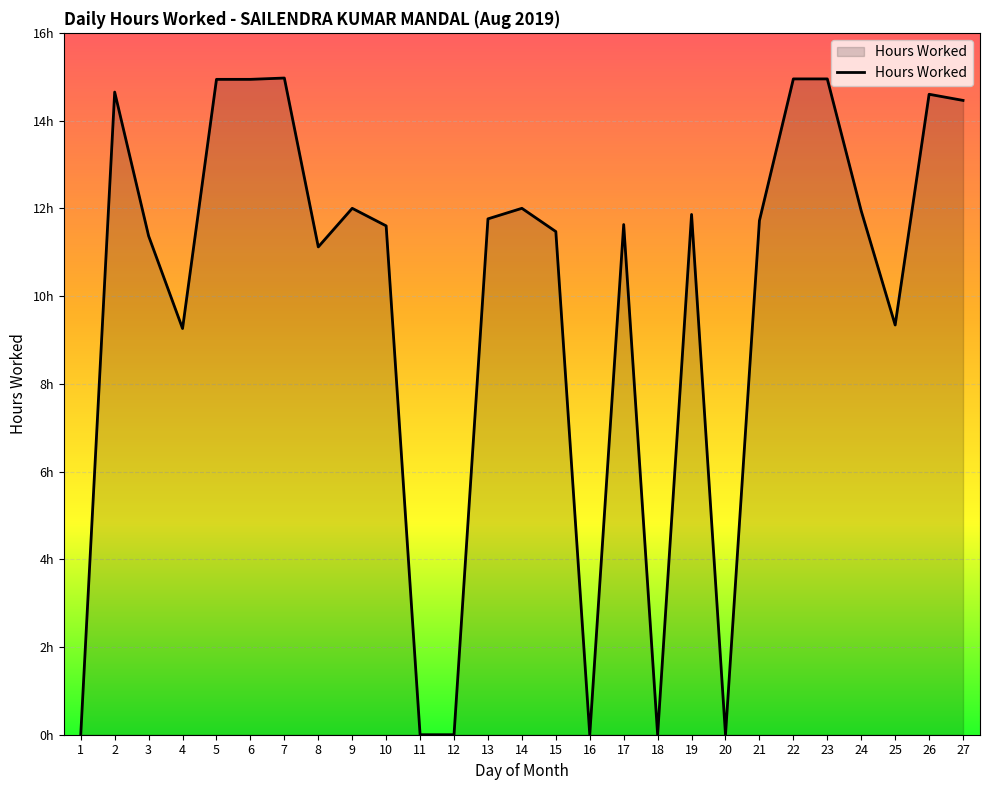

The value at 21 is 4.1. True or false?

False